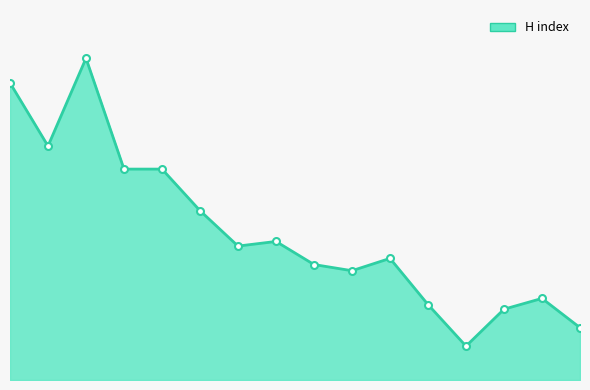

List the labels in order of value, smallest first.

13, 16, 14, 12, 15, 10, 9, 11, 7, 8, 6, 4, 5, 2, 1, 3